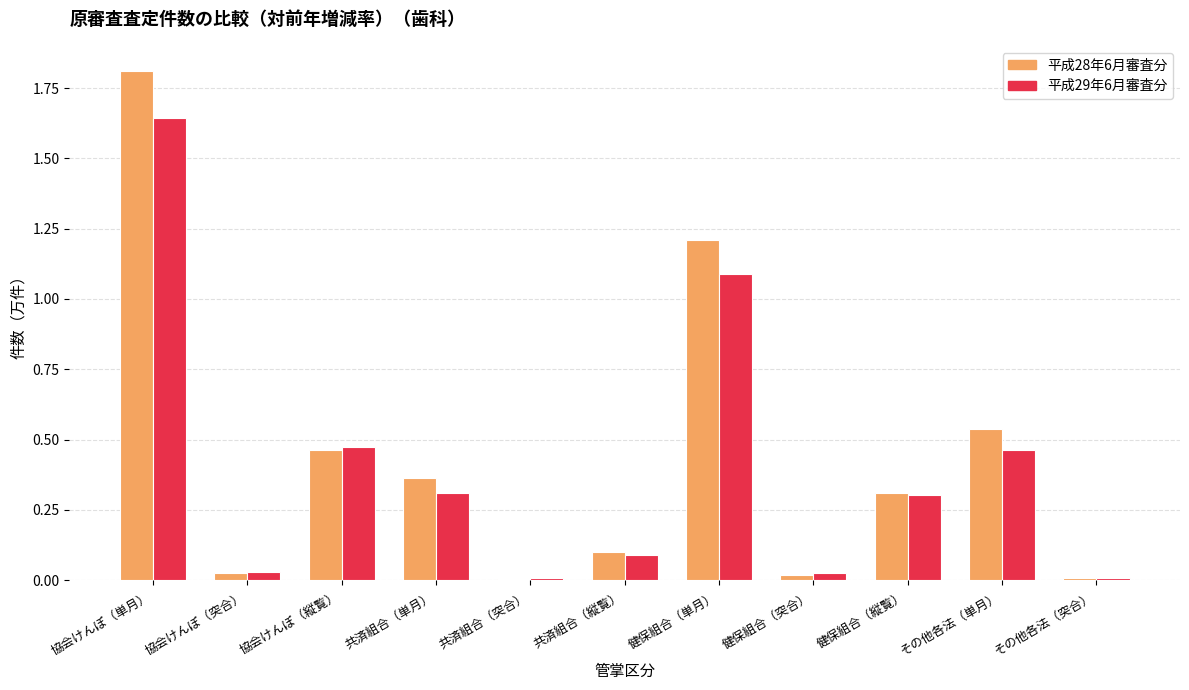

What is the difference between the maximum and minimum values in the 平成28年6月審査分 series?

1.8